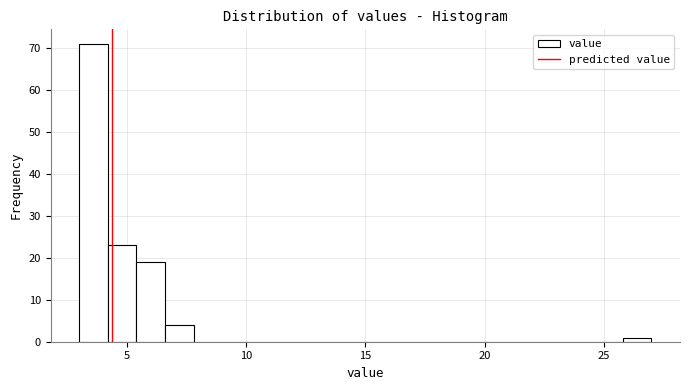

Around what value on the x-axis is the tallest bar? Give the approximate position of its centre, as read against the axis.

3.5